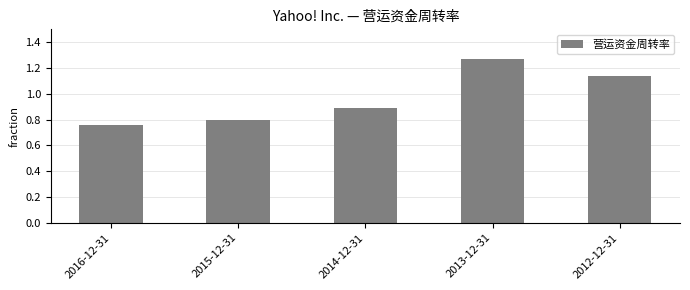

Is it true that the value at 2013-12-31 is 0.3?

False